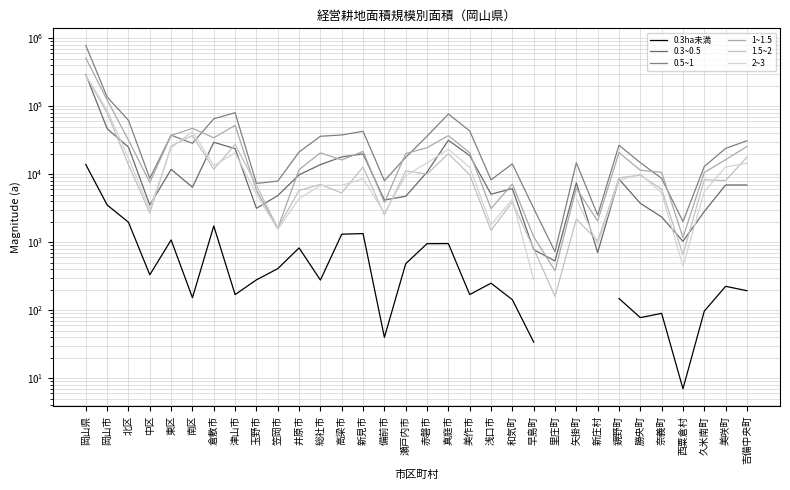

Is the value of 1~1.5 at 西粟倉村 greater than the value of 0.5~1 at 鏡野町?

No